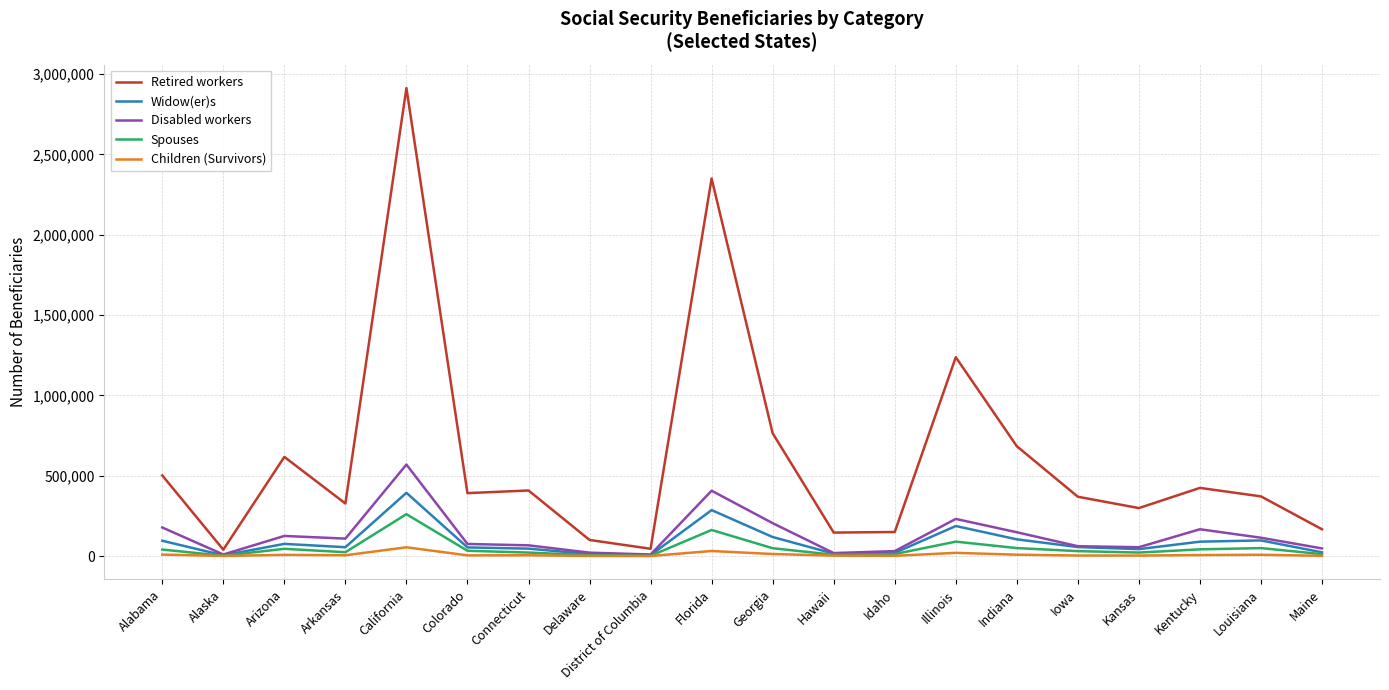

True or false: Retired workers and Children (Survivors) intersect in this chart.

False